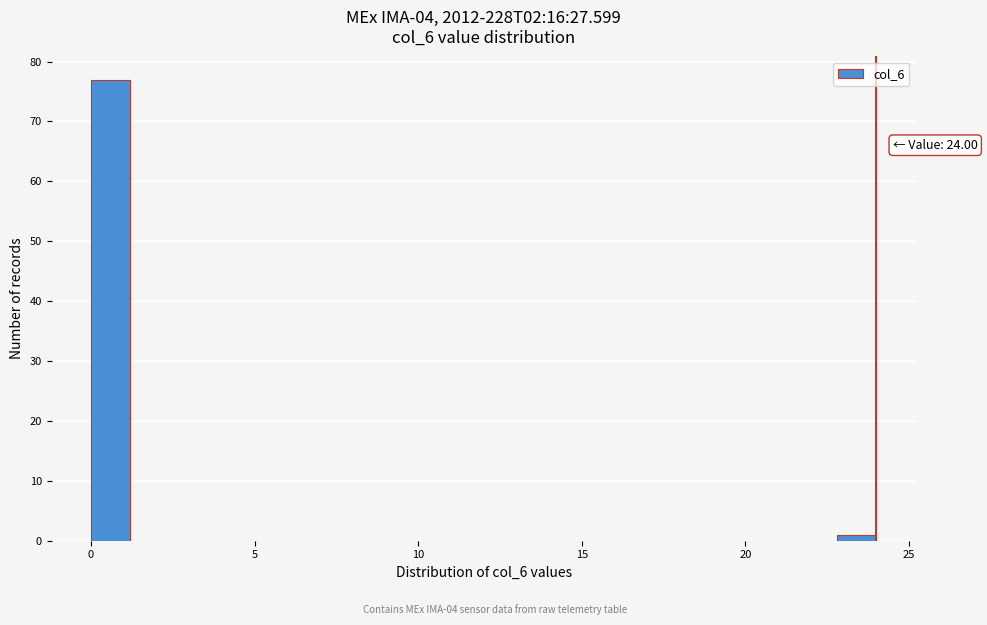

Read against the x-axis, roughly where is the centre of the tallest bar?

0.5